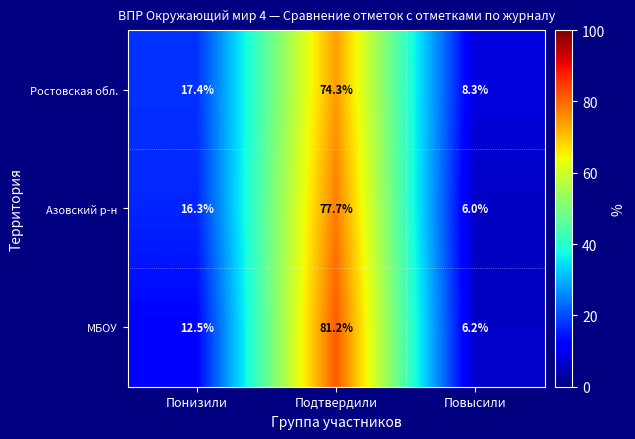

How many series are shown in this chart?

3